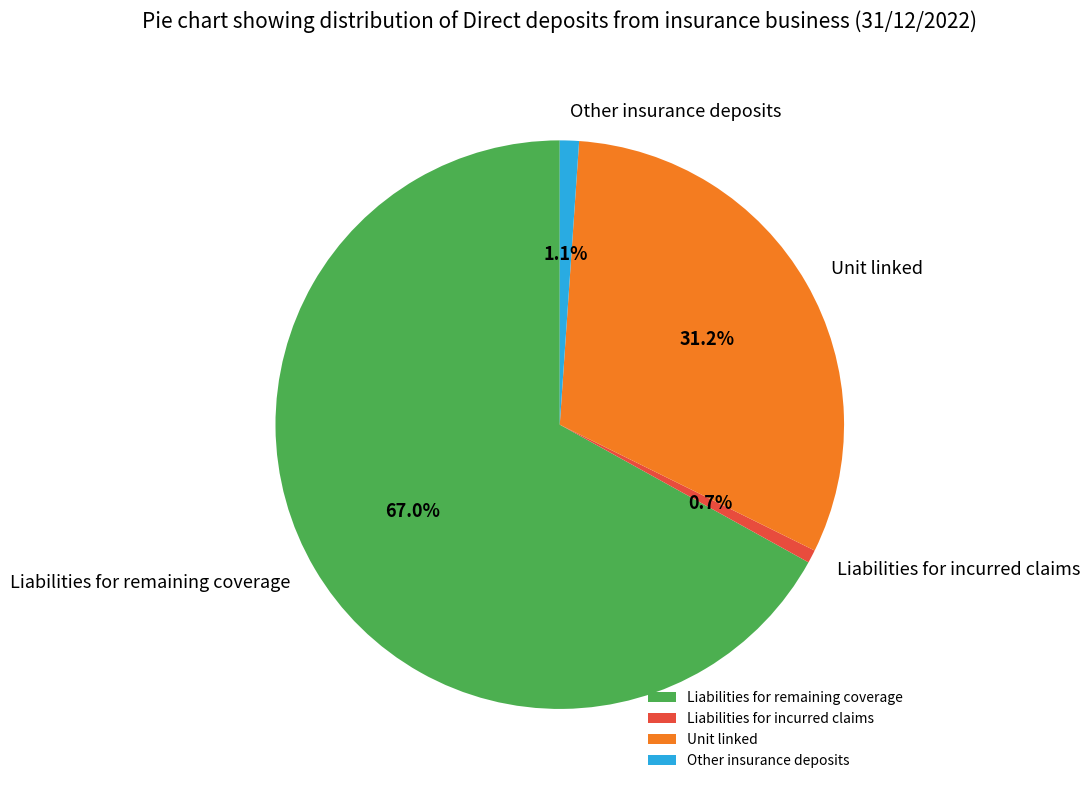

Which has a higher value, Liabilities for incurred claims or Unit linked?

Unit linked